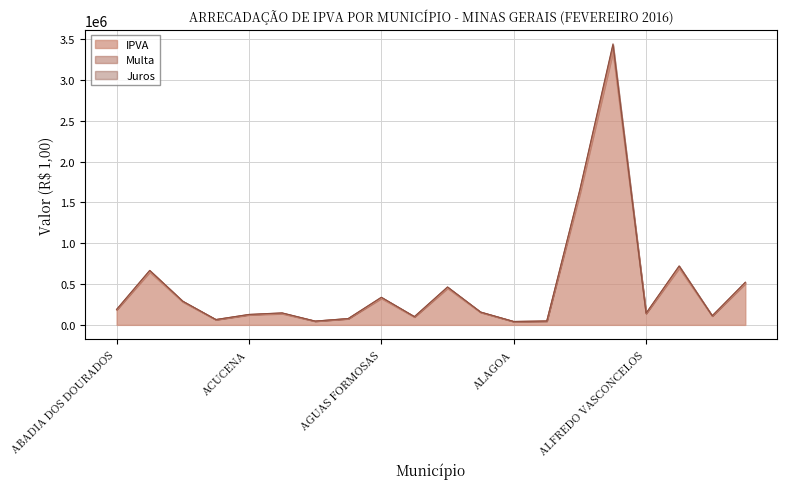

What is the sum of all IPVA values?

9060087.3